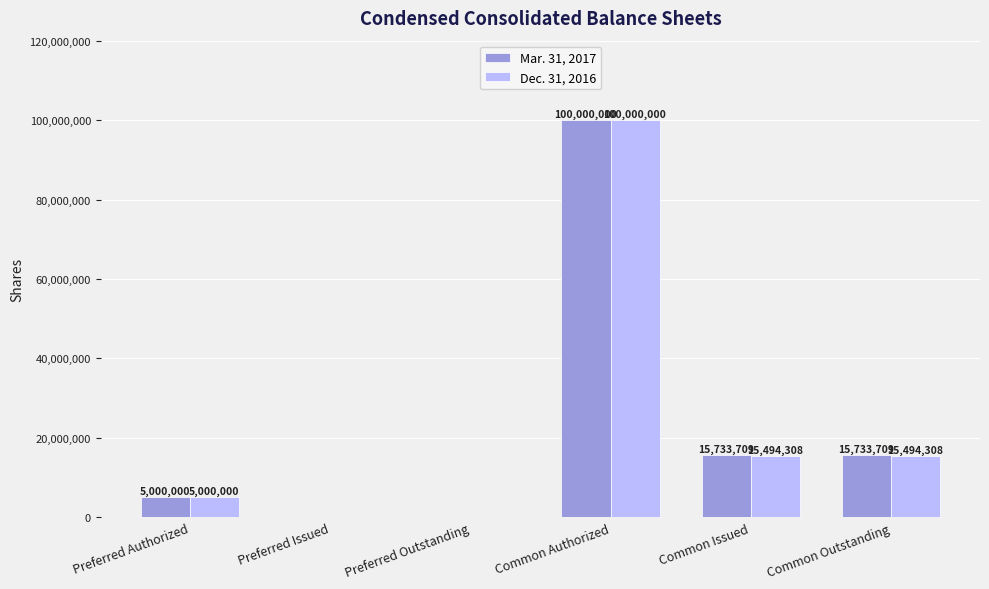

At which category is the sum across all series the highest?

Common Authorized